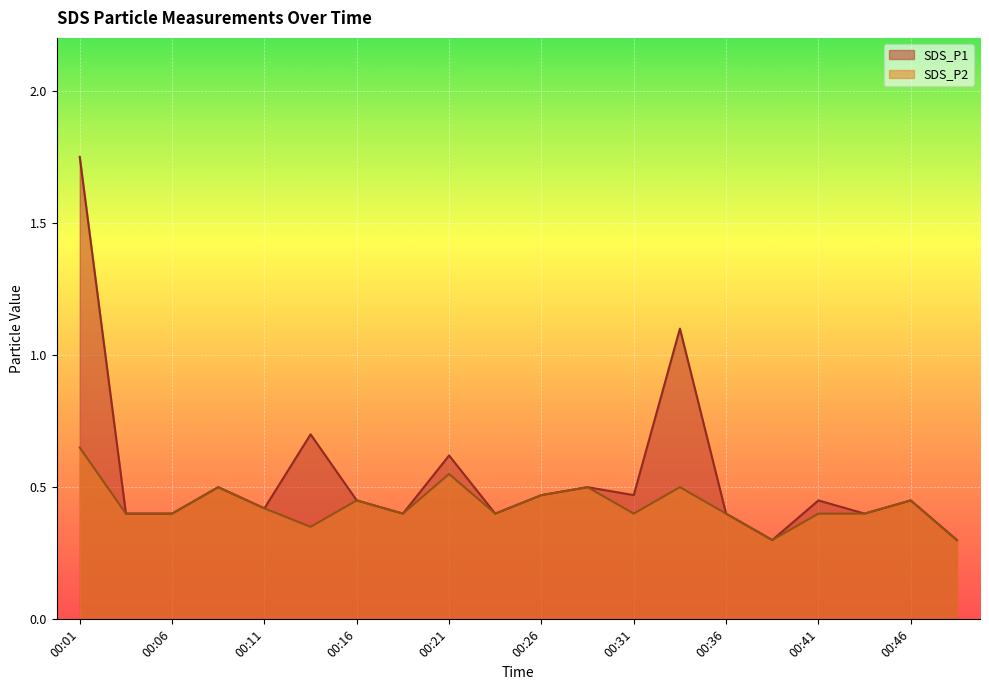

Which series changed the most between 00:06 and 00:31?

SDS_P1